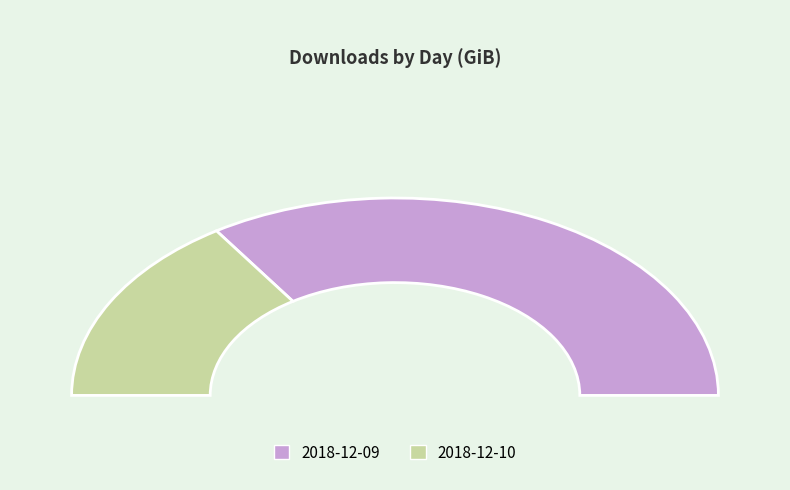

What is the majority slice?

2018-12-09